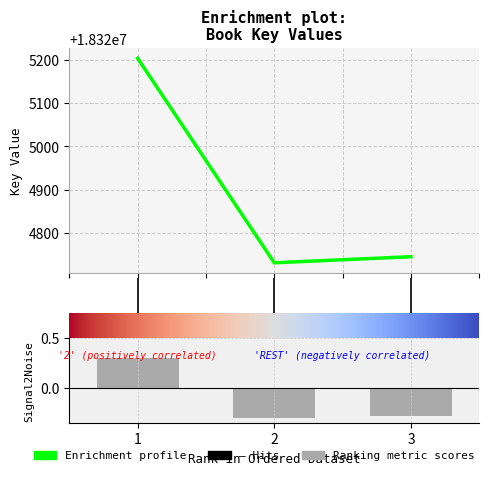

Between 3 and 2, which is larger?

3